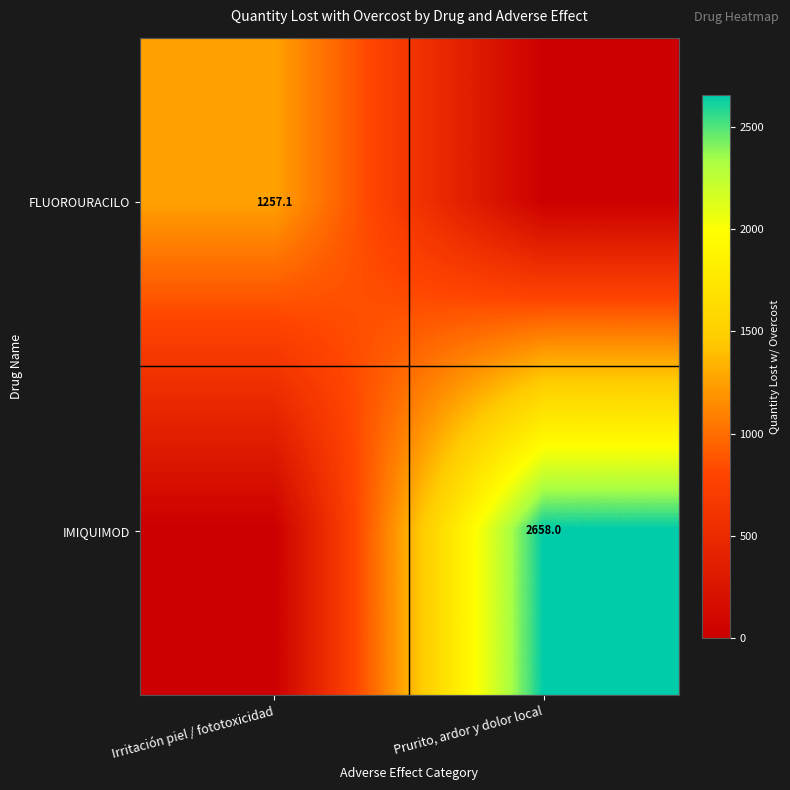

What is the difference between the highest and lowest values at Irritación piel / fototoxicidad?

1257.1